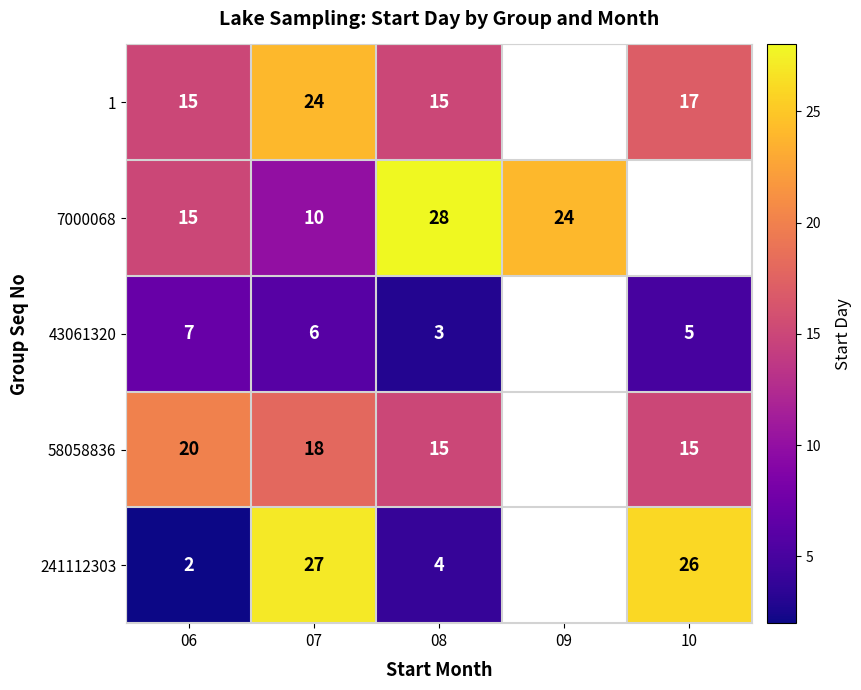

Which series changed the most between 06 and 08?

7000068